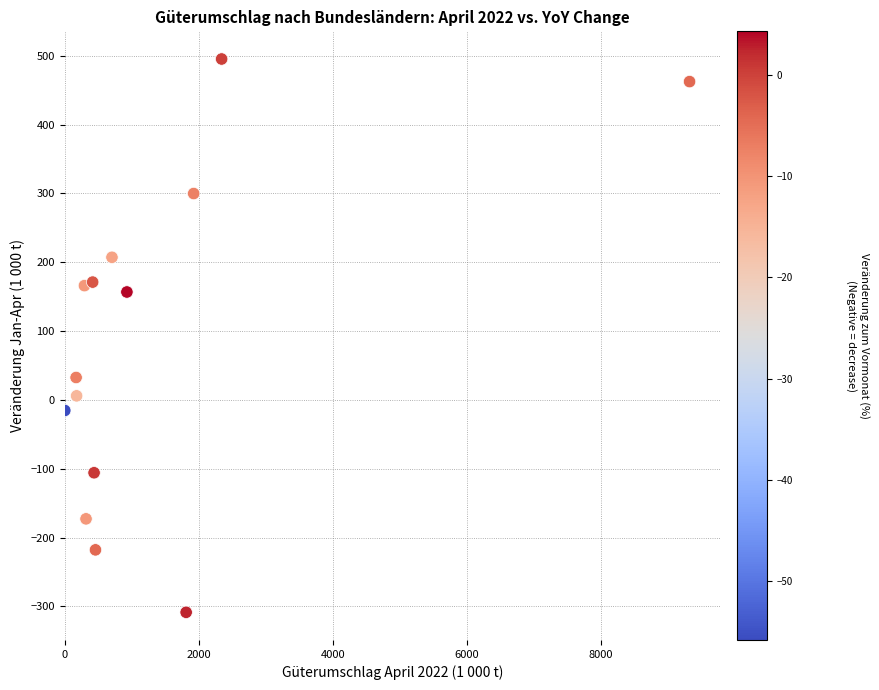

What is the range of Y values (max minus min)?

803.6